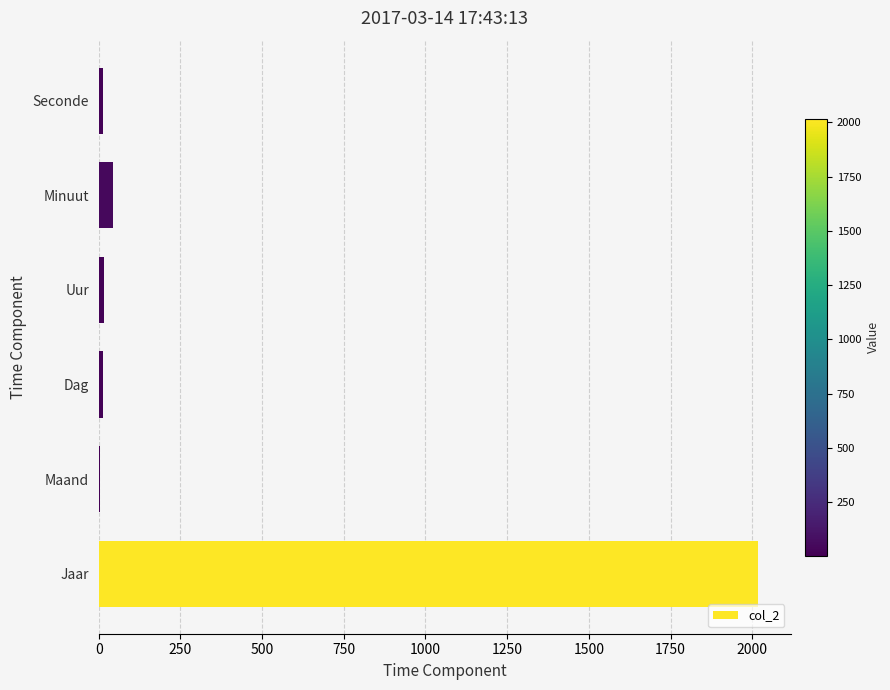

What is the maximum value shown in the chart?

2017